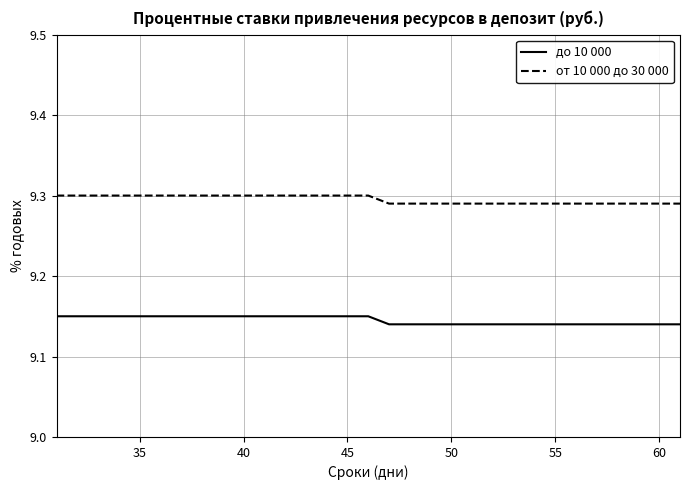

Rank the series by their maximum value, from lowest to highest.

до 10 000, от 10 000 до 30 000